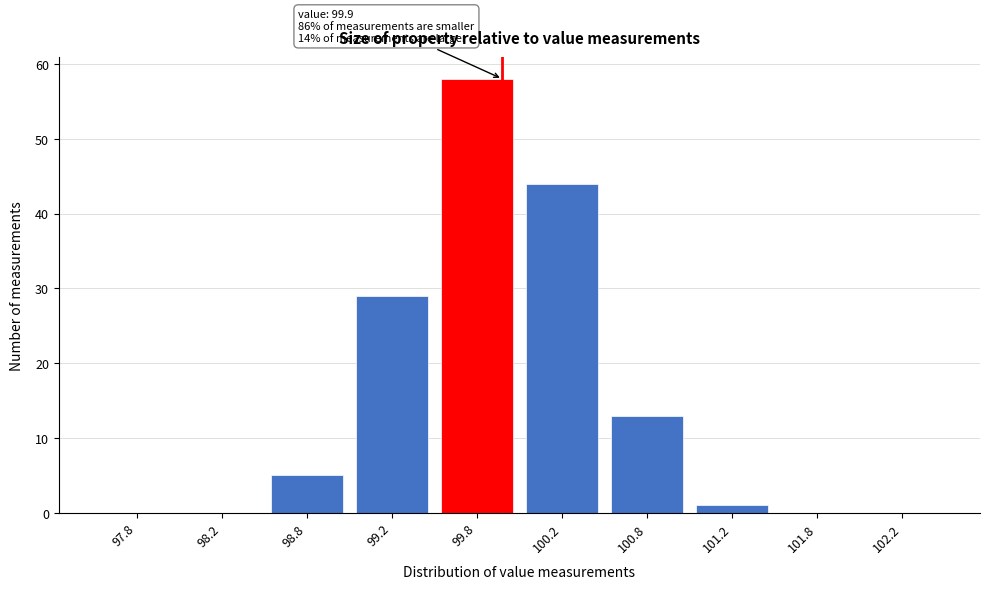

Which range on the x-axis has the tallest bar?

99.5 to 100.0